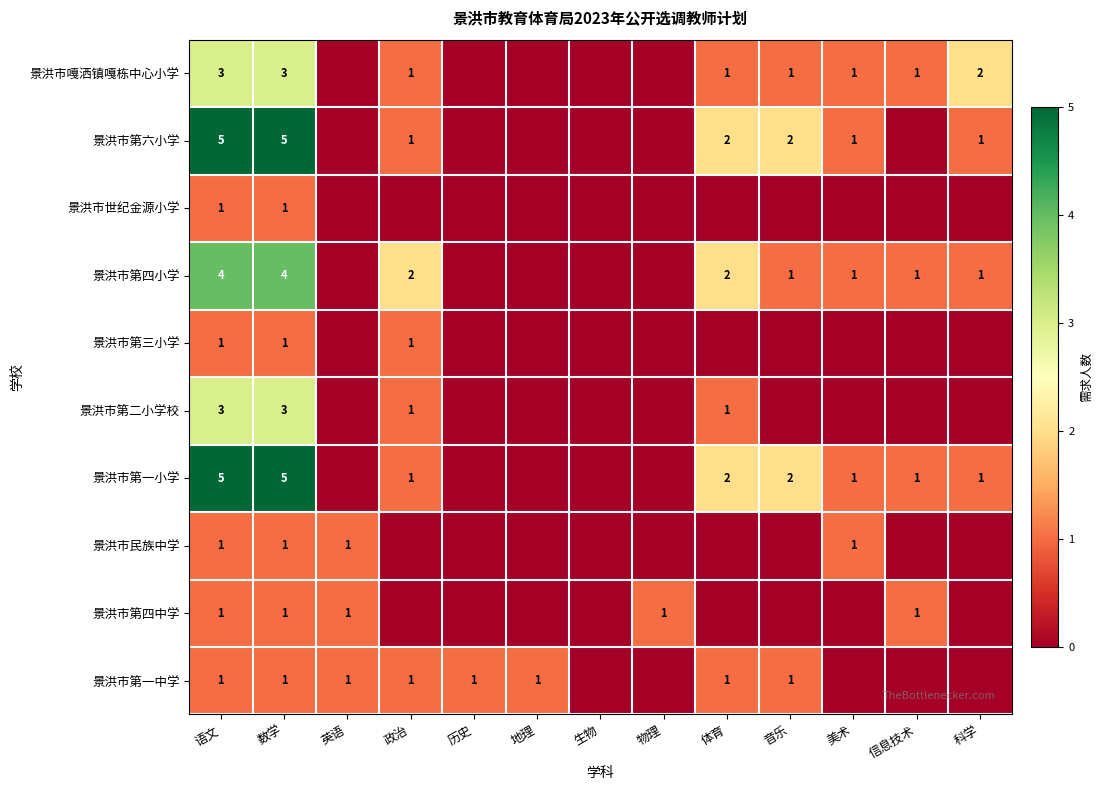

Which label corresponds to the largest value in the chart?

语文